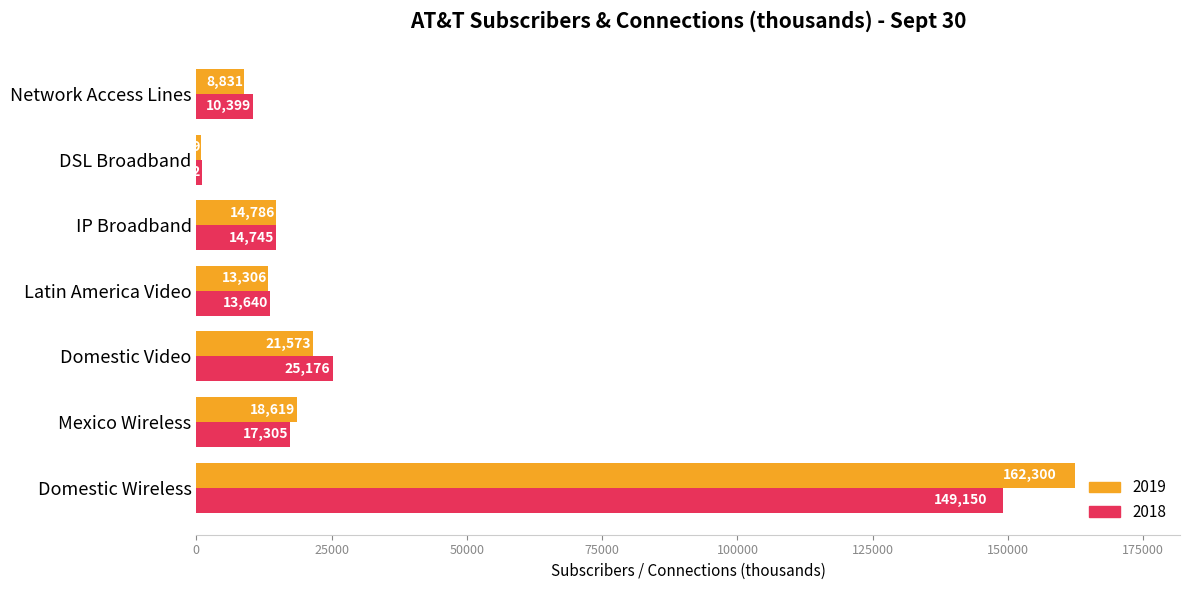

What are all the series names shown in the legend?

2019, 2018